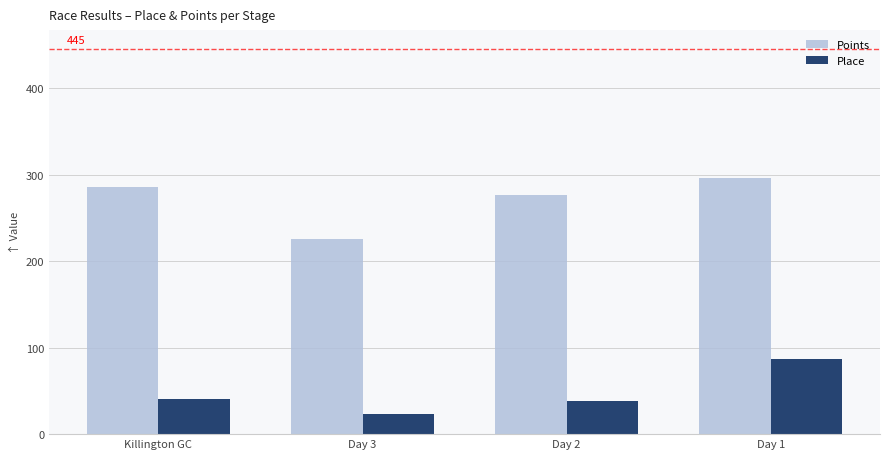

Which category has the lowest value across all series?

Day 3